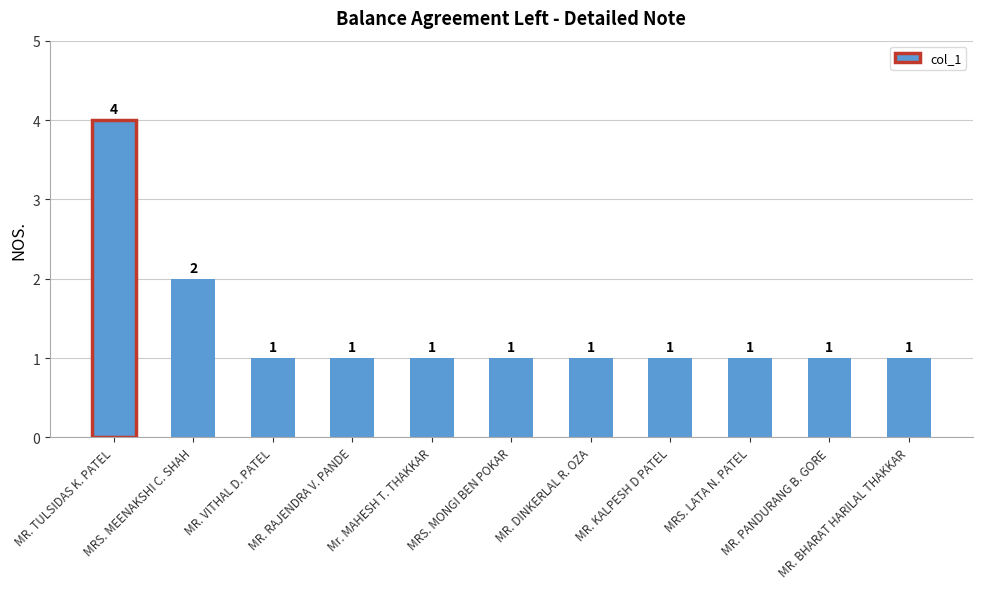

How many distinct data groups are displayed?

1